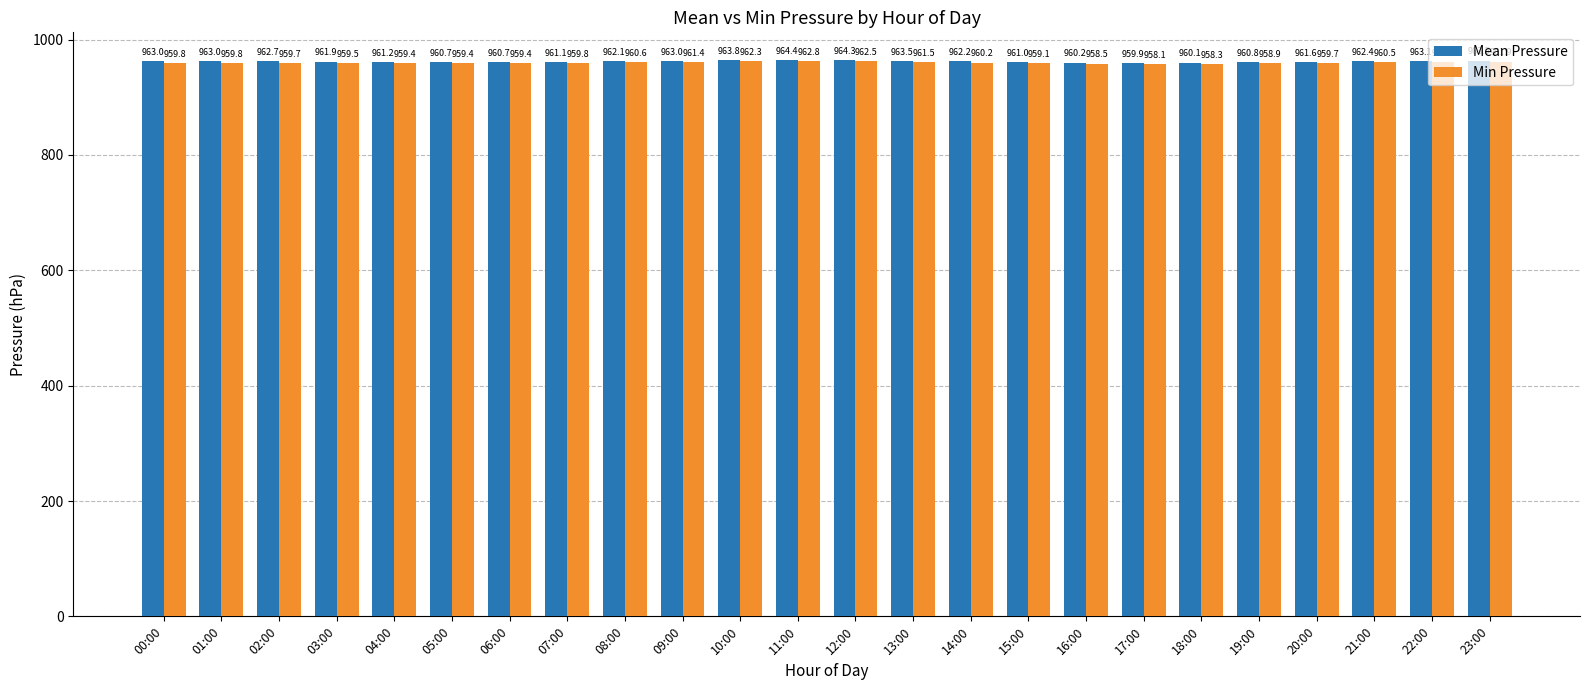

Which series has the largest range (max minus min)?

Min Pressure